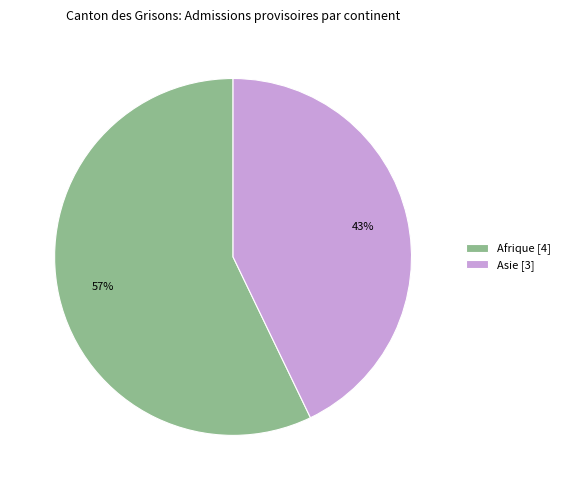

Count the number of slices in the pie.

2